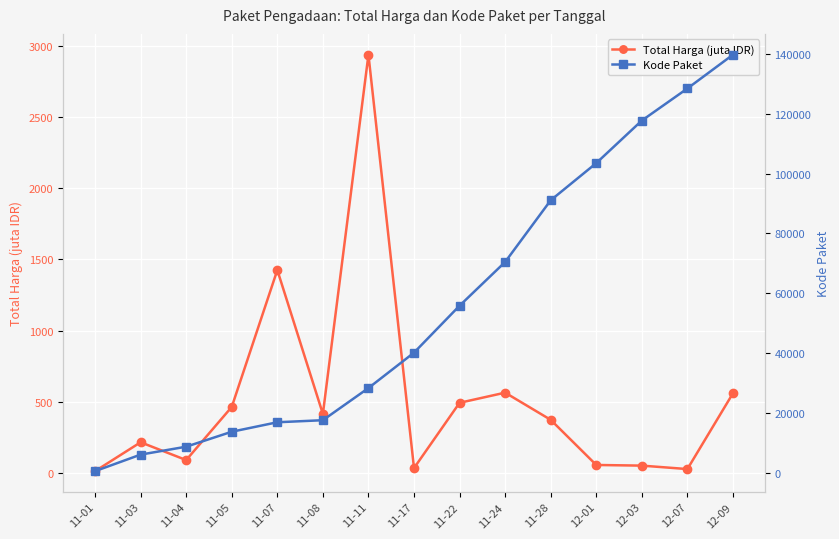

At which label is Total Harga (juta IDR) closest to 1475?

11-07